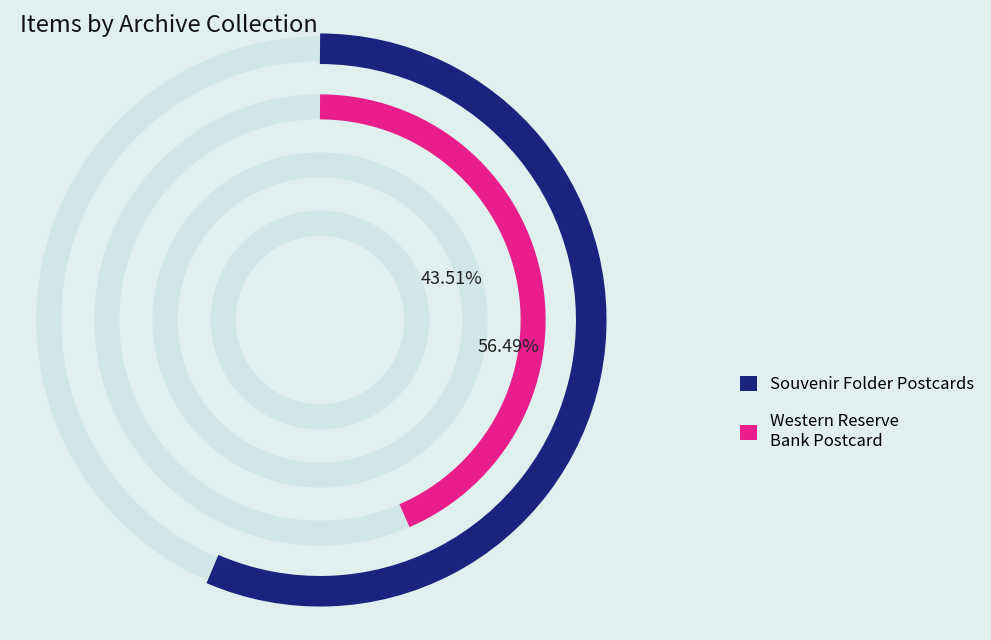

How many segments does this pie chart have?

2